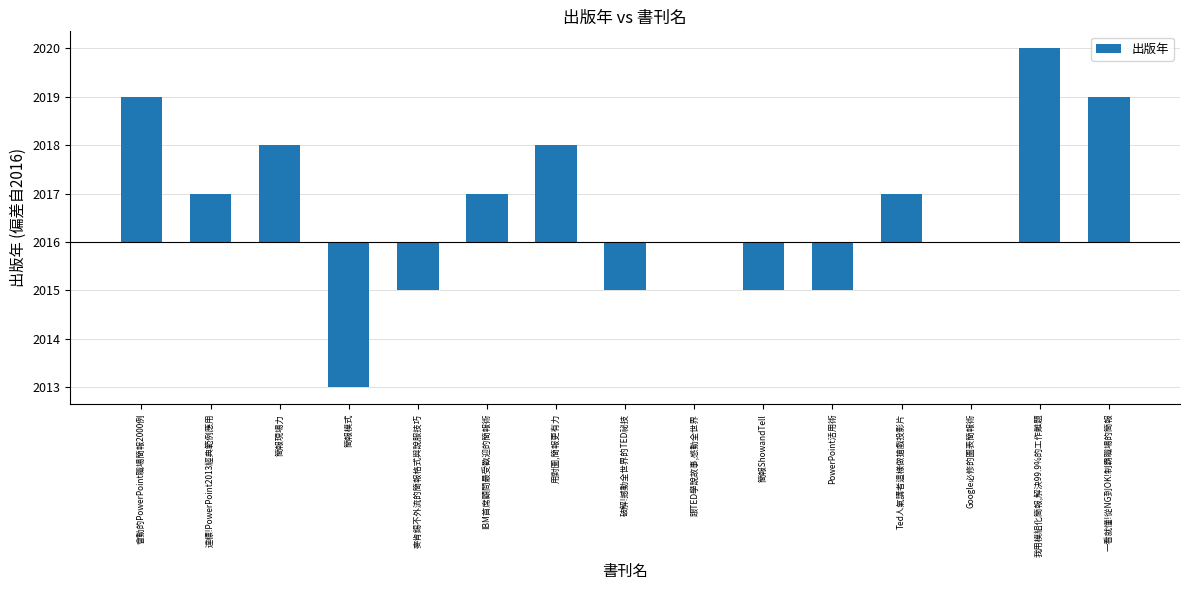

Is it true that the value at 簡報模式 is -3?

True